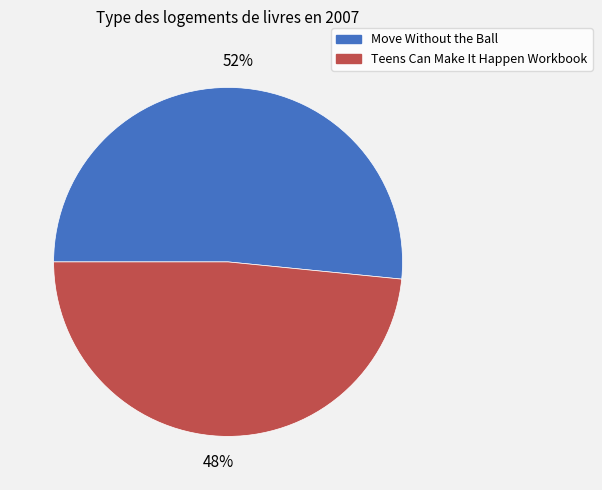

How many slices are in this pie chart?

2